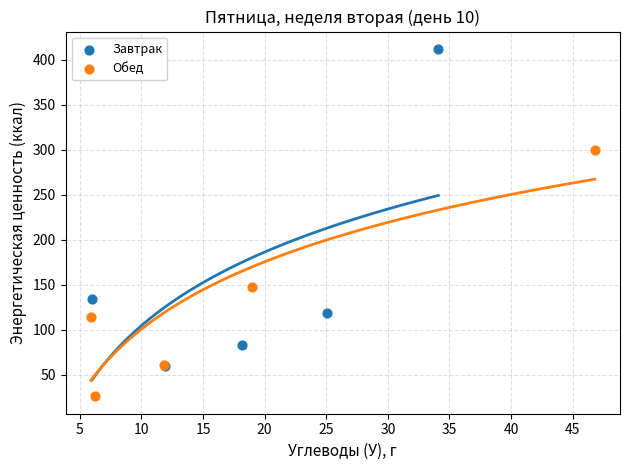

Which series has the largest Y range (max minus min)?

Завтрак